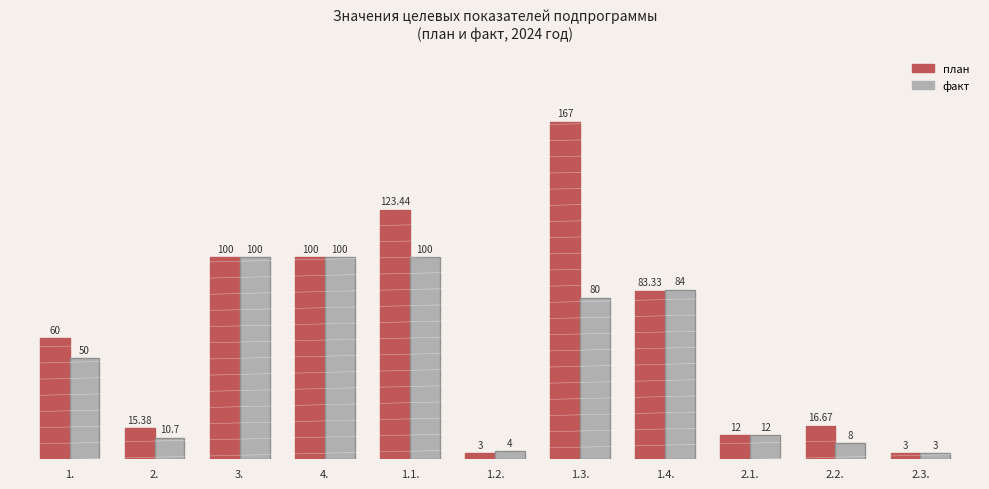

Reading left to right, transcribe all the data shown in this chart.

план: 1.=60.0	2.=15.4	3.=100.0	4.=100.0	1.1.=123.4	1.2.=3.0	1.3.=167.0	1.4.=83.3	2.1.=12.0	2.2.=16.7	2.3.=3.0
факт: 1.=50.0	2.=10.7	3.=100.0	4.=100.0	1.1.=100.0	1.2.=4.0	1.3.=80.0	1.4.=84.0	2.1.=12.0	2.2.=8.0	2.3.=3.0